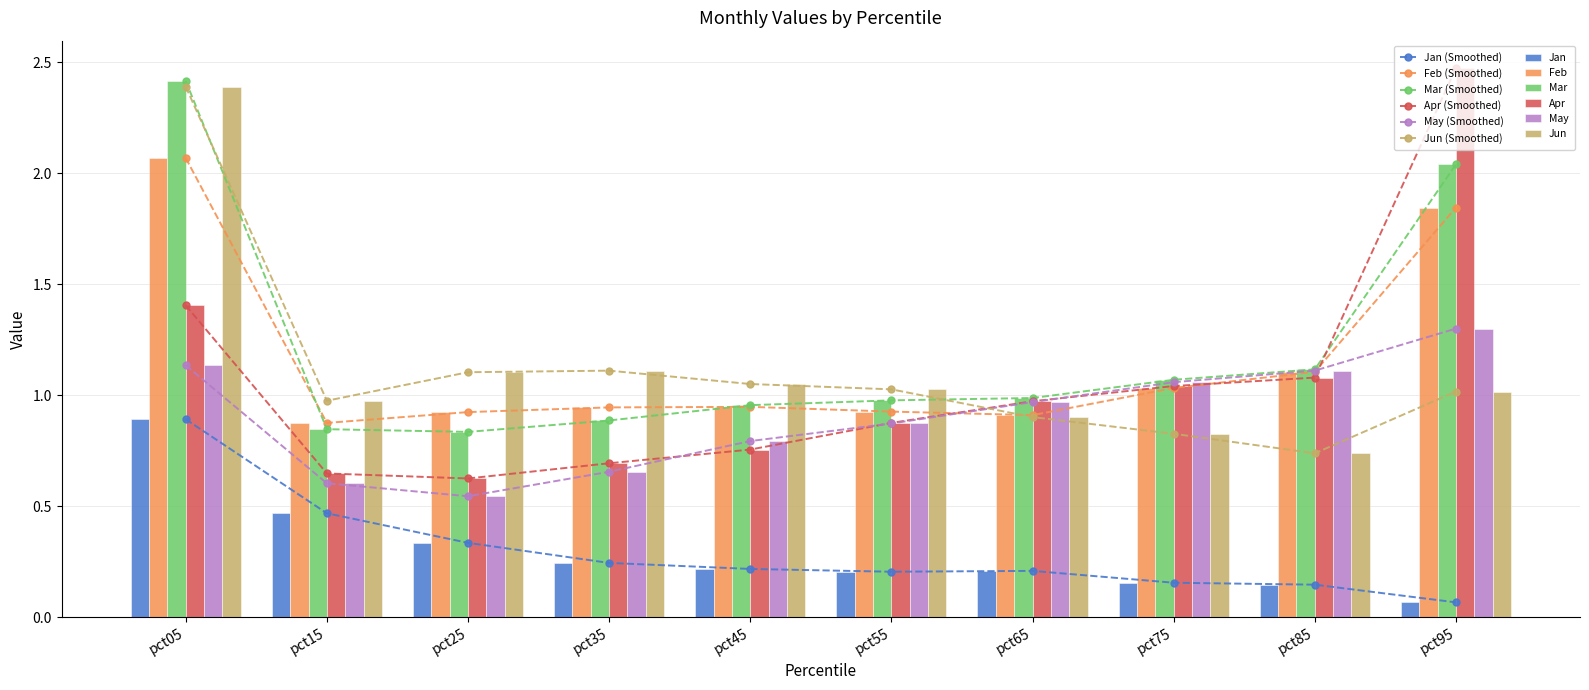

Where is Jan nearest to the value 0?

pct95